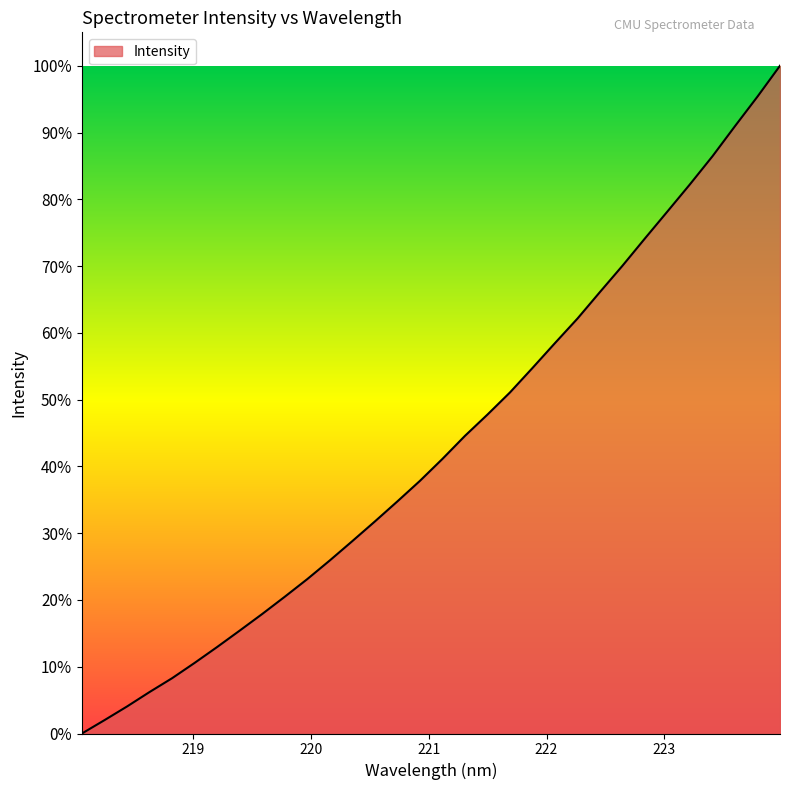

Reading left to right, extract all data points from this chart.

0.0	2.0	4.0	6.2	8.3	10.6	13.0	15.4	17.9	20.5	23.1	25.9	28.8	31.8	34.8	37.8	41.1	44.6	47.8	51.1	54.7	58.5	62.1	66.1	70.1	74.2	78.2	82.3	86.5	91.0	95.4	100.0